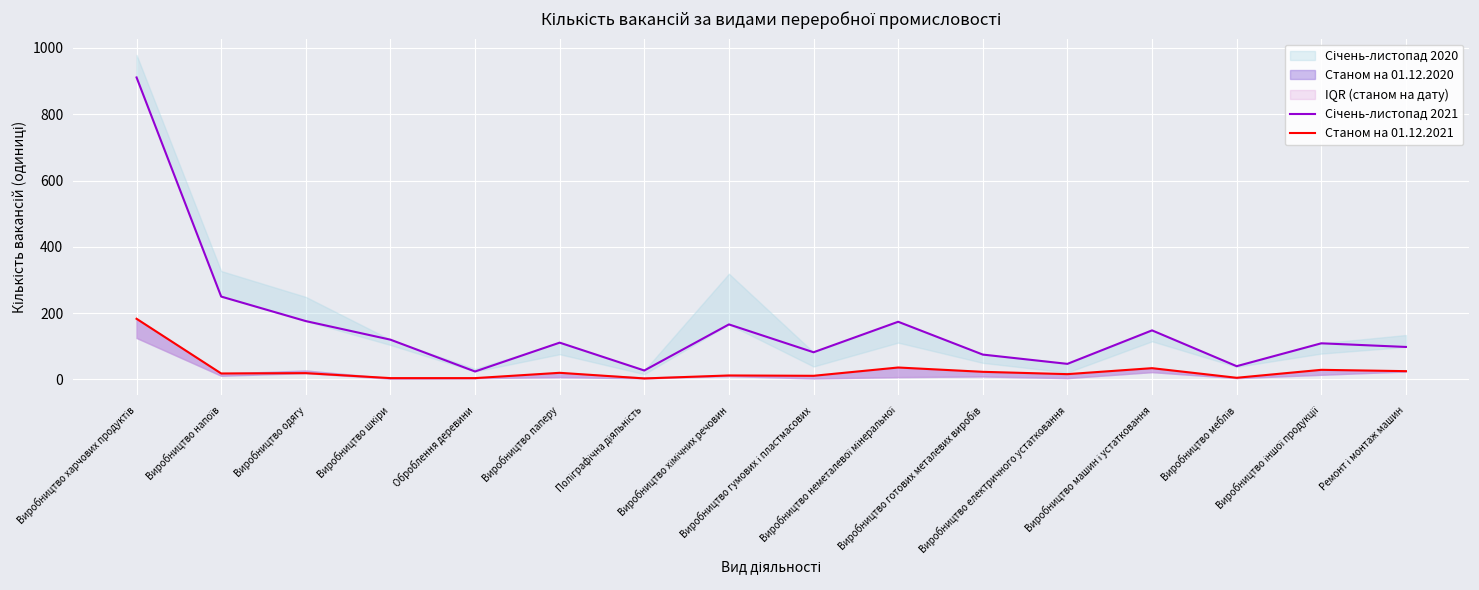

Reading right to left, what are all the values shown in this chart?

Січень-листопад 2021: 98	109	40	148	47	75	174	82	166	27	111	24	120	176	250	911
Станом на 01.12.2021: 25	29	5	34	16	23	36	11	12	3	20	4	4	19	18	183